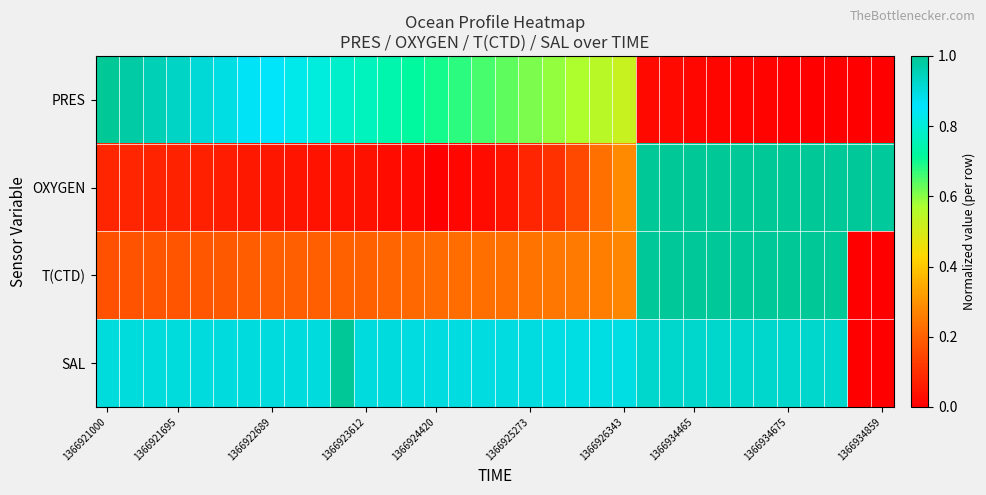

At how many categories does at least one series exceed 0?

34